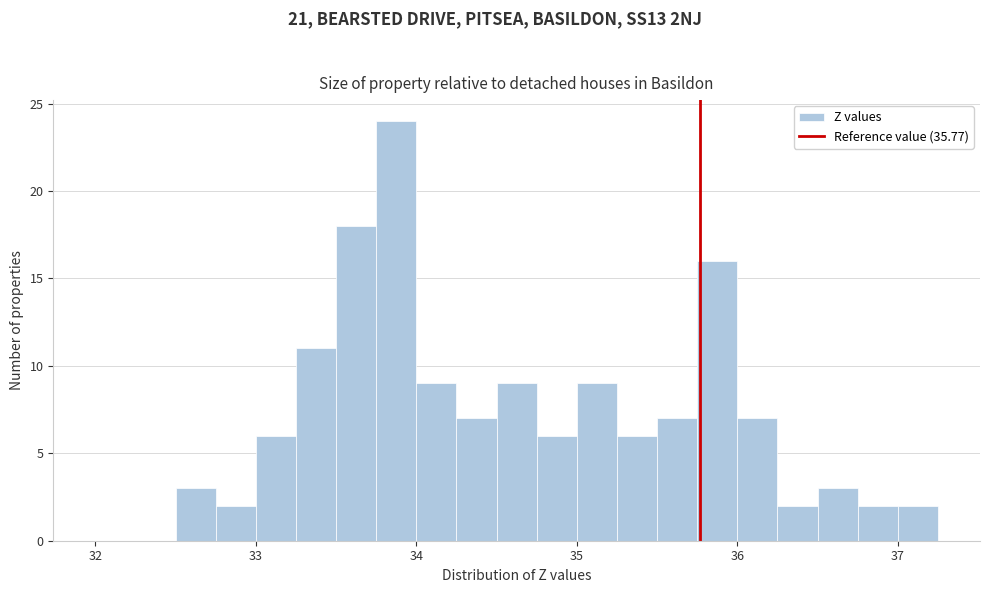

Read against the x-axis, roughly where is the centre of the tallest bar?

33.9